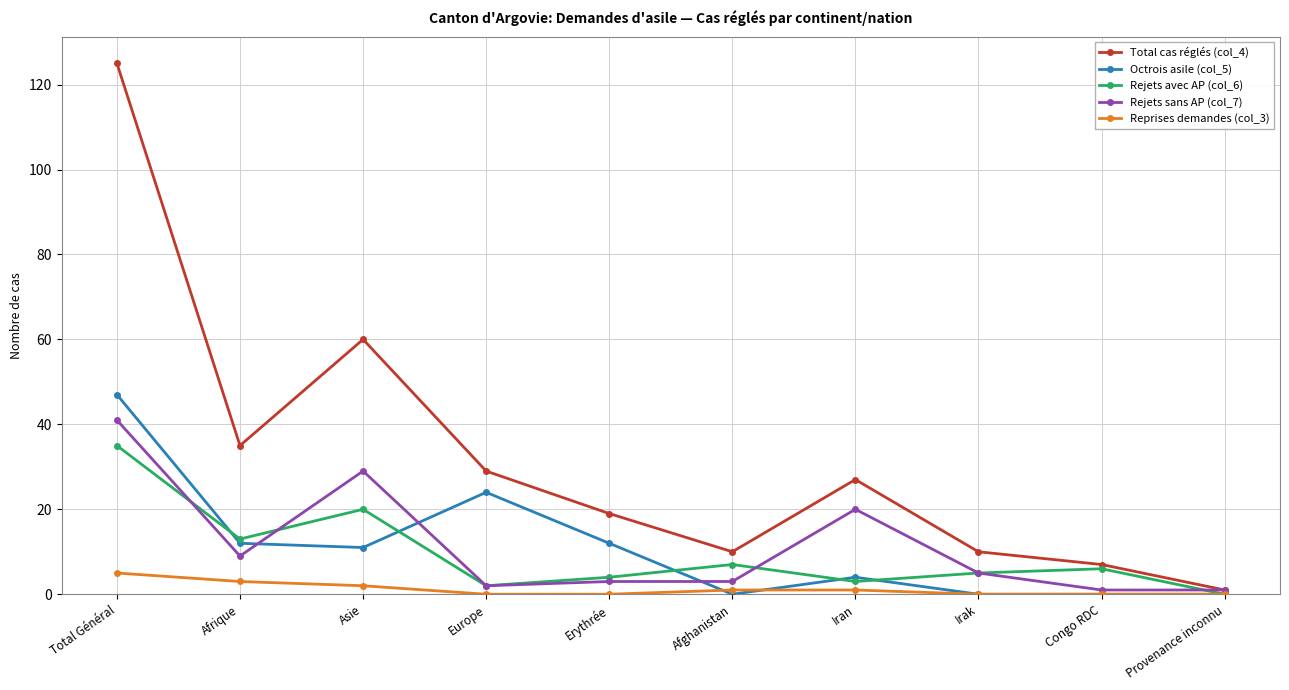

Reading left to right, transcribe all the data shown in this chart.

Total cas réglés (col_4): Total Général=125	Afrique=35	Asie=60	Europe=29	Erythrée=19	Afghanistan=10	Iran=27	Irak=10	Congo RDC=7	Provenance inconnu=1
Octrois asile (col_5): Total Général=47	Afrique=12	Asie=11	Europe=24	Erythrée=12	Afghanistan=0	Iran=4	Irak=0	Congo RDC=0	Provenance inconnu=0
Rejets avec AP (col_6): Total Général=35	Afrique=13	Asie=20	Europe=2	Erythrée=4	Afghanistan=7	Iran=3	Irak=5	Congo RDC=6	Provenance inconnu=0
Rejets sans AP (col_7): Total Général=41	Afrique=9	Asie=29	Europe=2	Erythrée=3	Afghanistan=3	Iran=20	Irak=5	Congo RDC=1	Provenance inconnu=1
Reprises demandes (col_3): Total Général=5	Afrique=3	Asie=2	Europe=0	Erythrée=0	Afghanistan=1	Iran=1	Irak=0	Congo RDC=0	Provenance inconnu=0